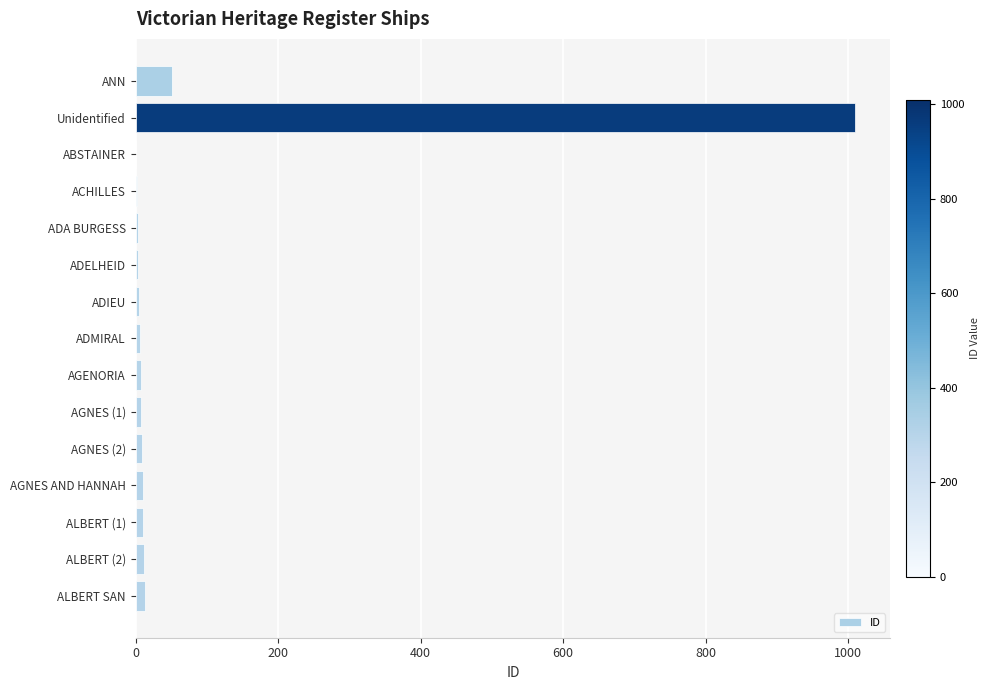

At which label is the value closest to 505?

ANN